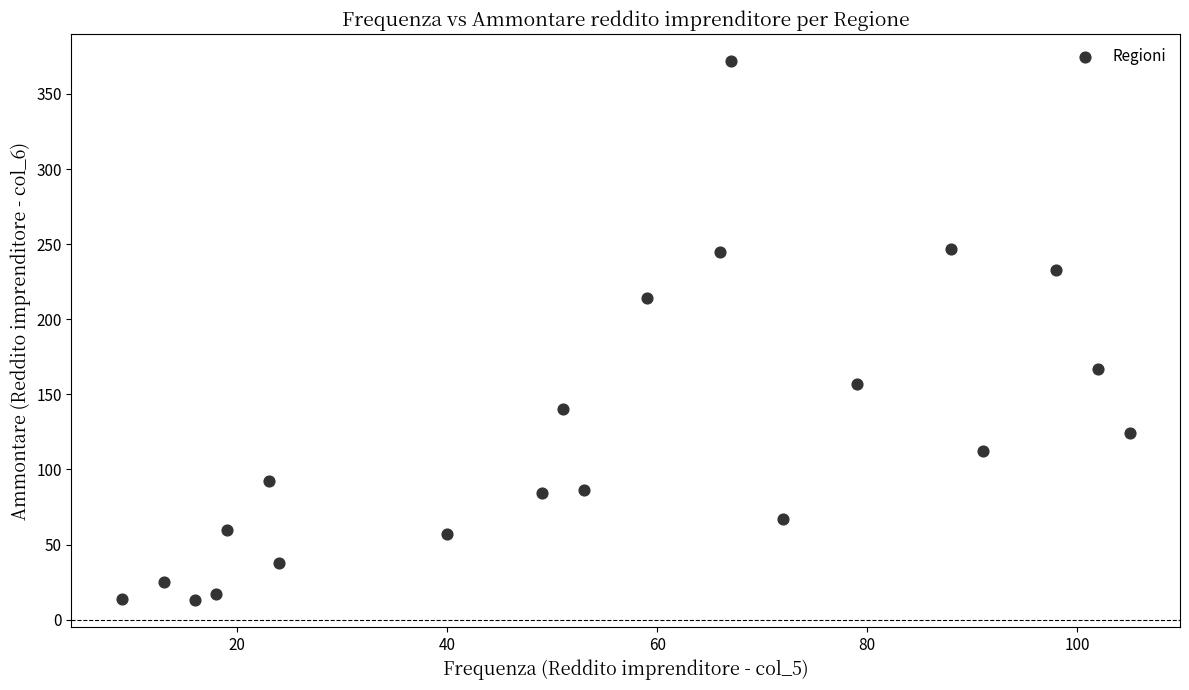

What is the range of X values (max minus min)?

96